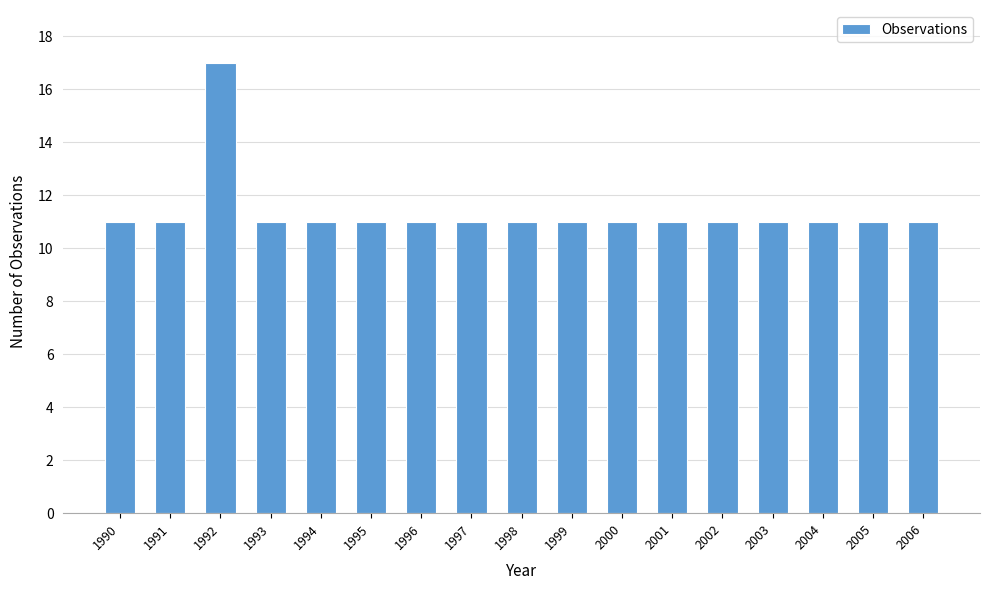

Reading right to left, transcribe all the data shown in this chart.

2006=11	2005=11	2004=11	2003=11	2002=11	2001=11	2000=11	1999=11	1998=11	1997=11	1996=11	1995=11	1994=11	1993=11	1992=17	1991=11	1990=11